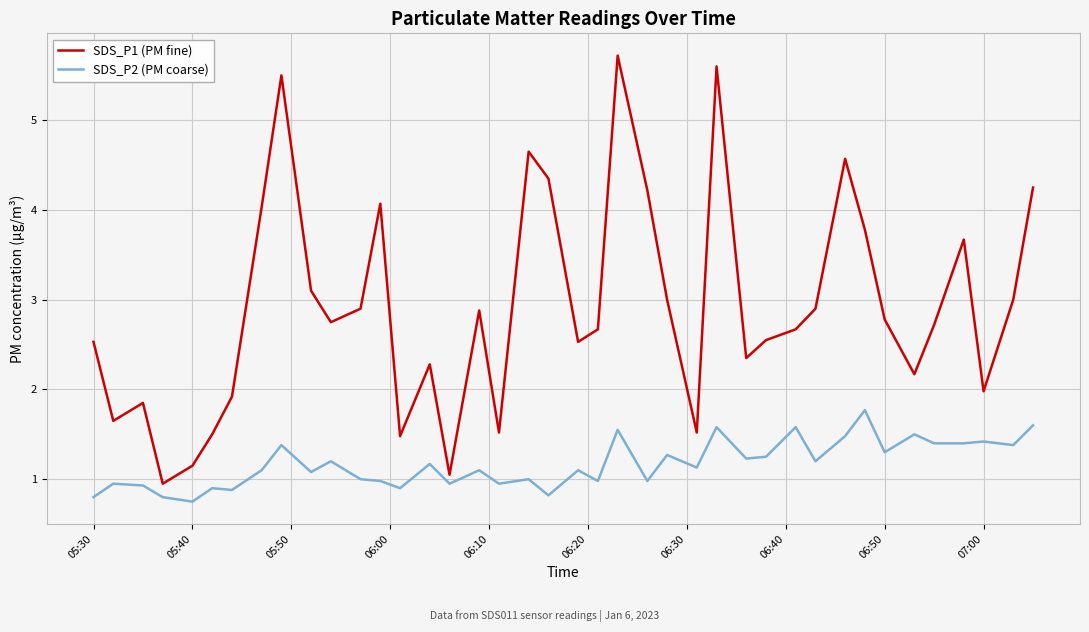

Which series has the largest range (max minus min)?

SDS_P1 (PM fine)